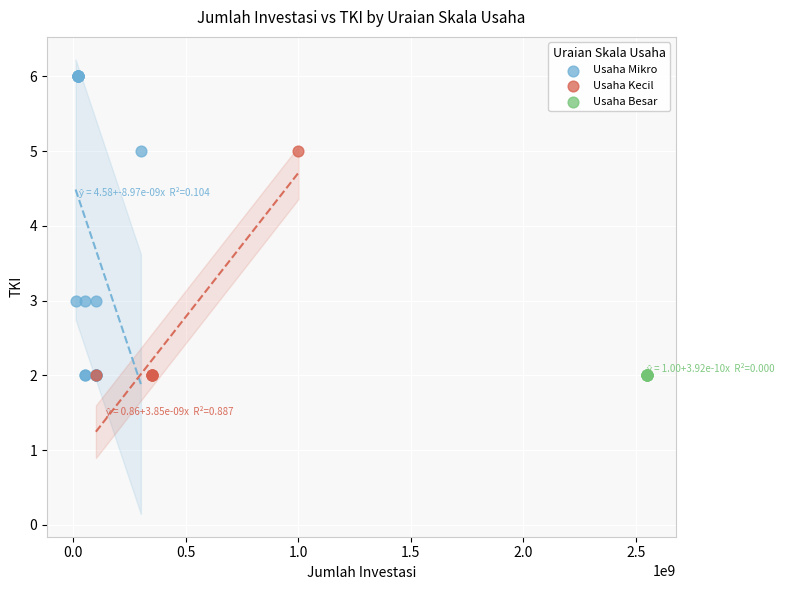

Which series reaches the maximum Y coordinate?

Usaha Mikro